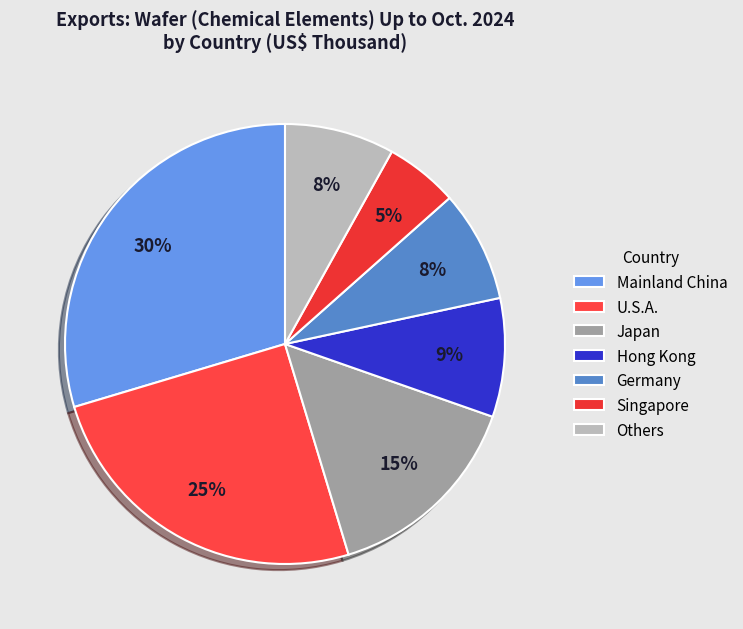

What portion of the pie excludes U.S.A.?

75.0%